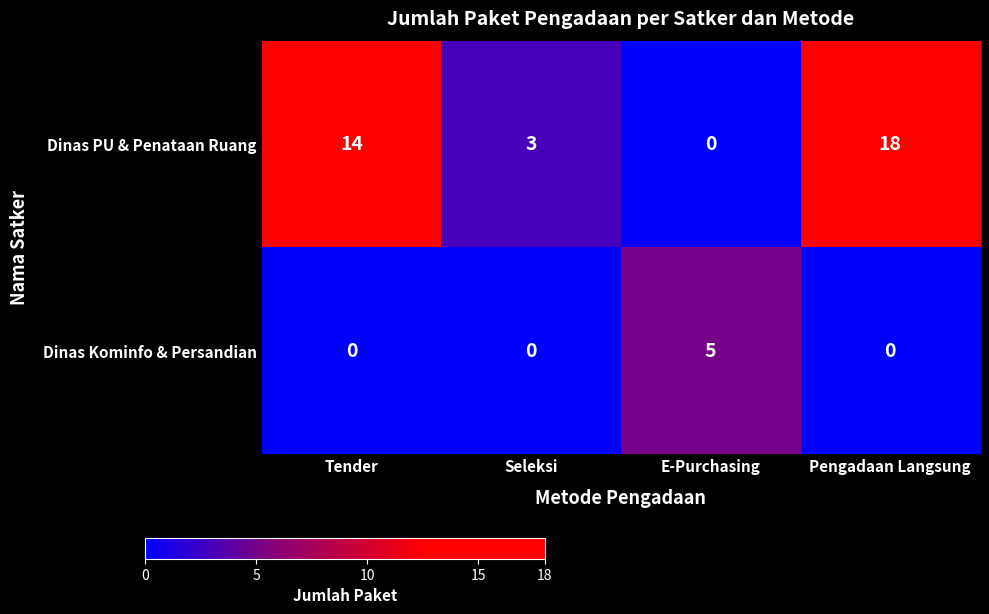

Read the Dinas Kominfo & Persandian value at E-Purchasing.

5